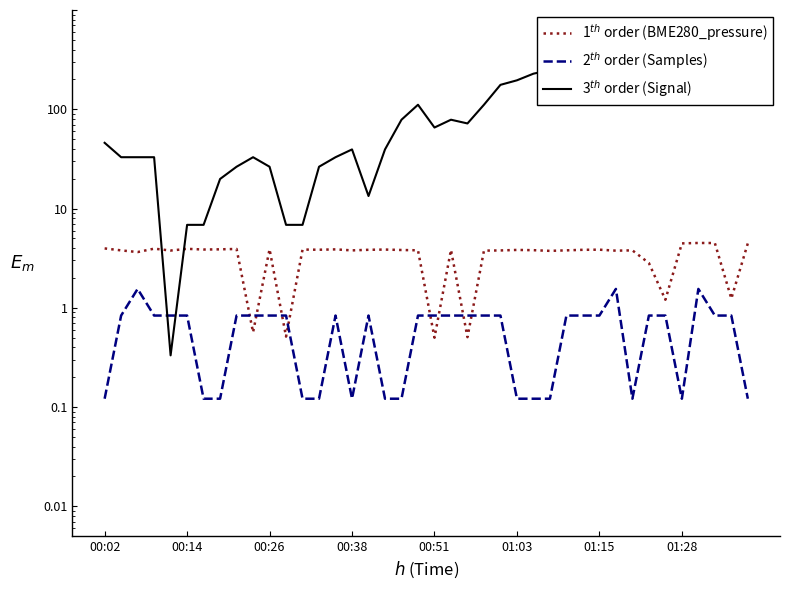

Is it true that BME280_pressure equals 3.8 at 19?

True